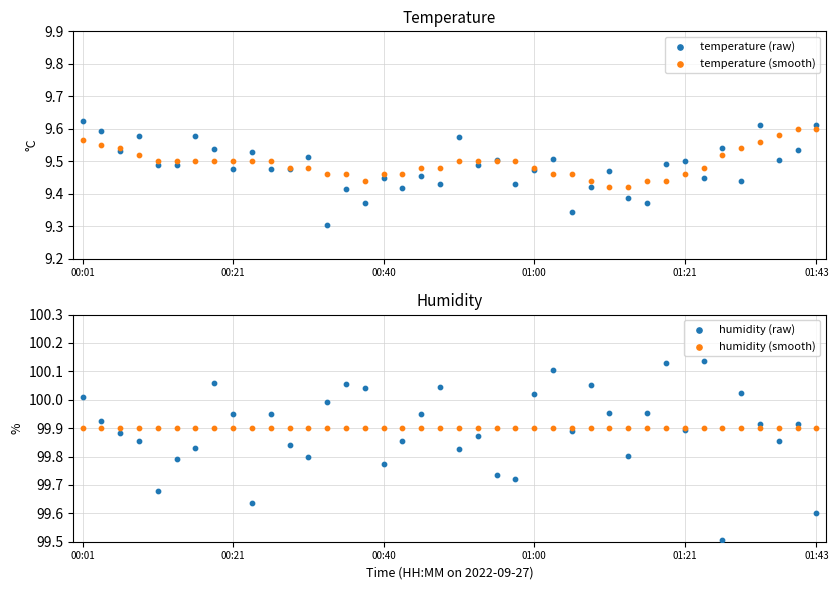

Is the value of temperature (smooth) at 14 greater than the value of humidity (smooth) at 36?

No